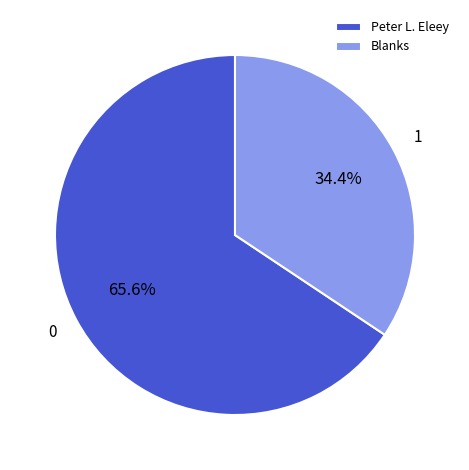

What percentage is NOT represented by Peter L. Eleey?

34.4%